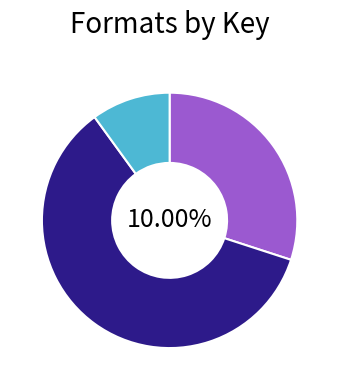

What is the largest slice in the pie chart?

Giggle, Giggle, Quack (16199300)